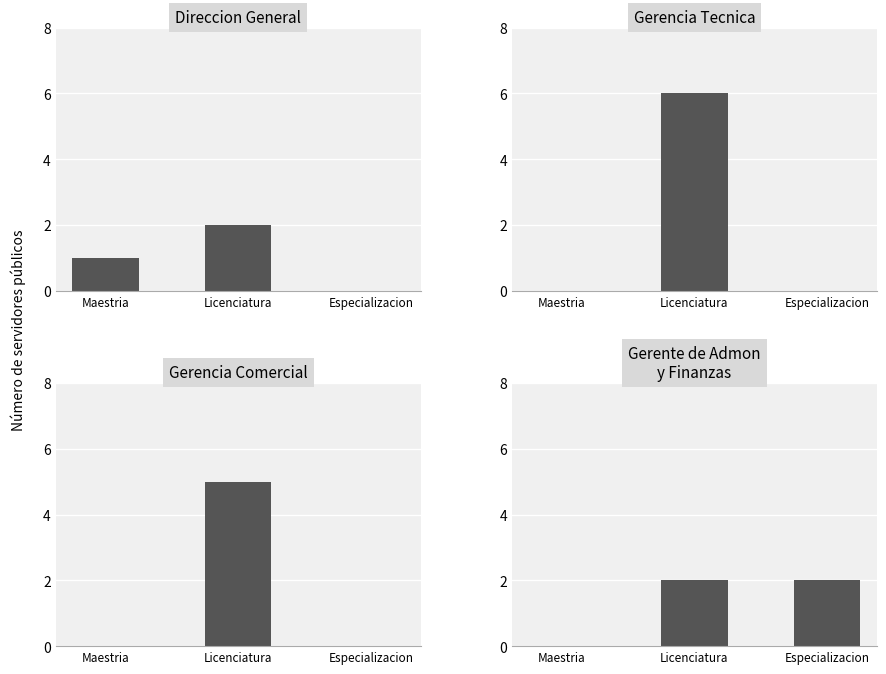

What are all the series names shown in the legend?

Direccion General, Gerencia Tecnica, Gerencia Comercial, Gerente de Admon
y Finanzas